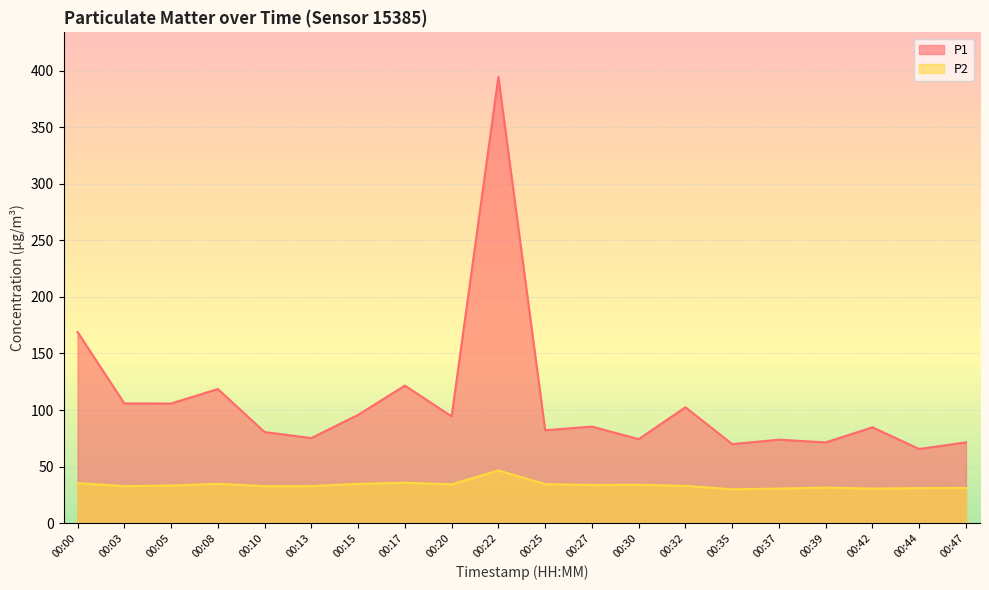

Count the number of data series in this chart.

2